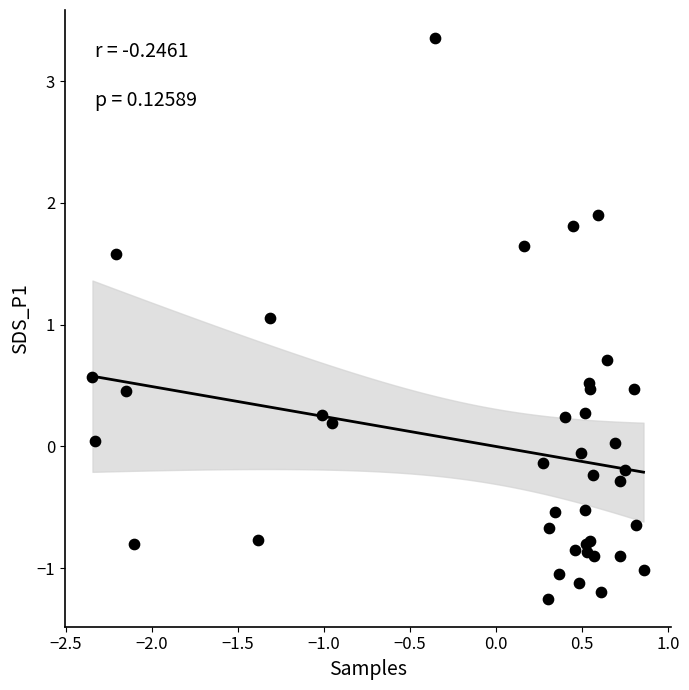

What Y value in the scatter plot is closest to 1?

1.1